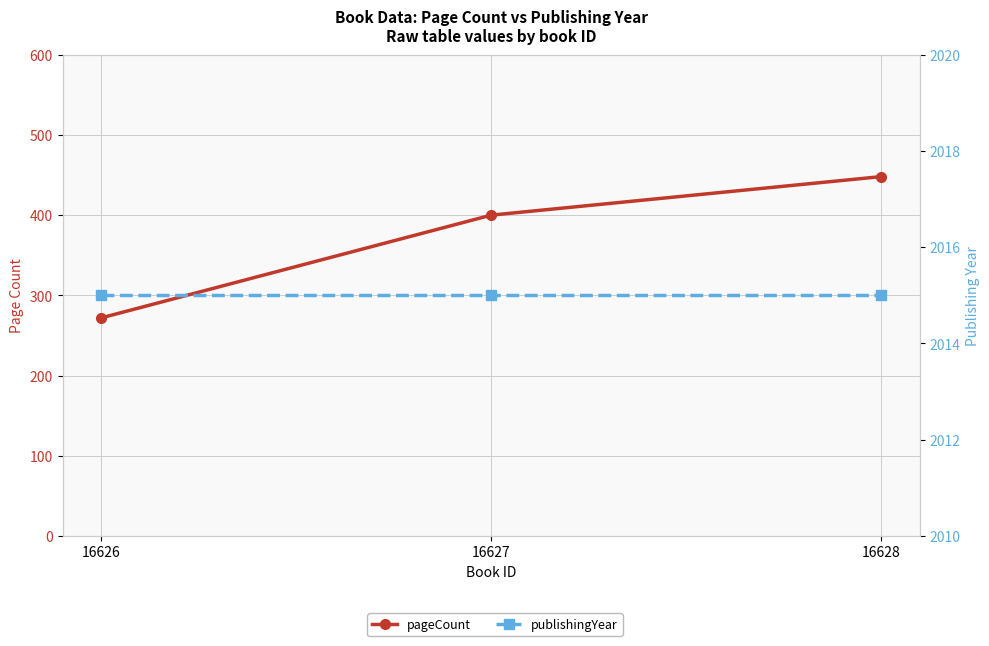

Which label corresponds to the largest value in the chart?

16626